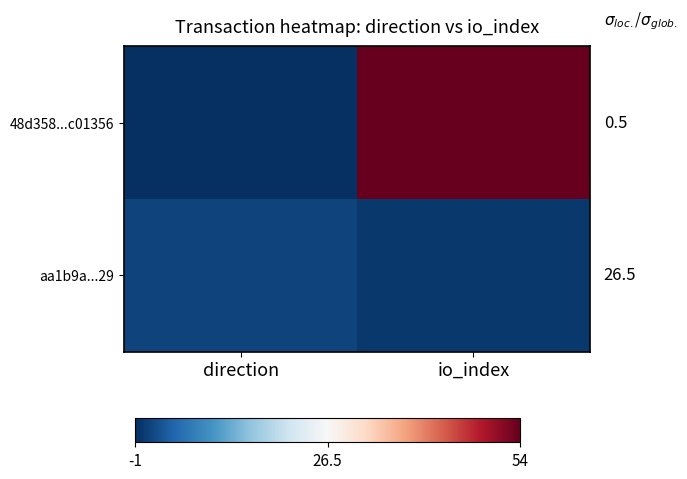

At which category is the sum across all series the highest?

io_index